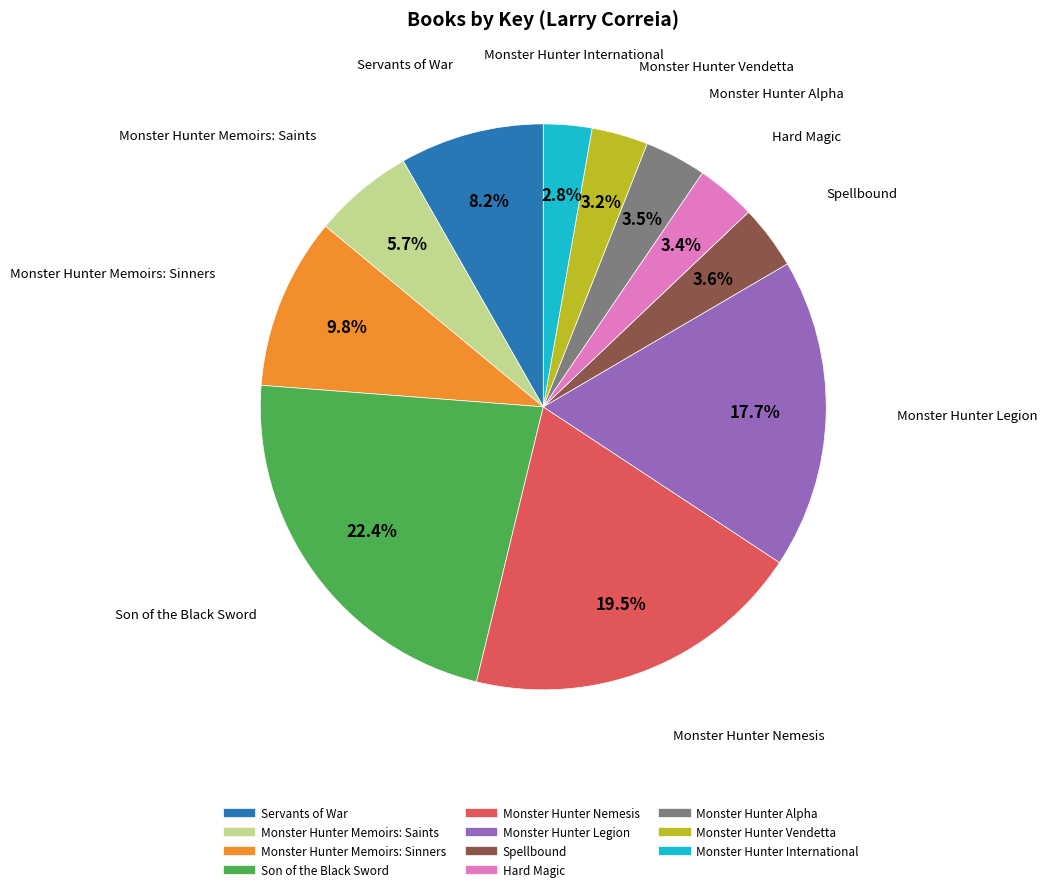

Is Servants of War the majority of the pie?

No